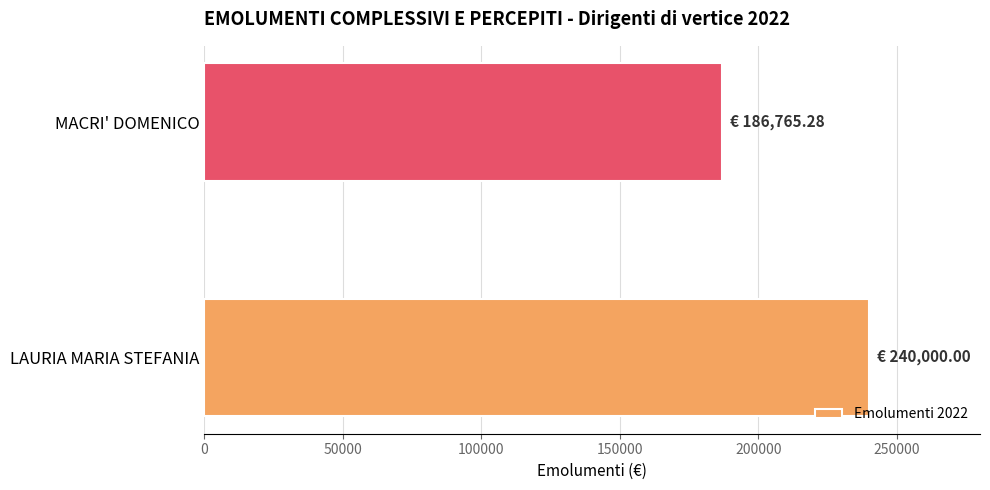

What value does the data have at LAURIA MARIA STEFANIA?

240000.0